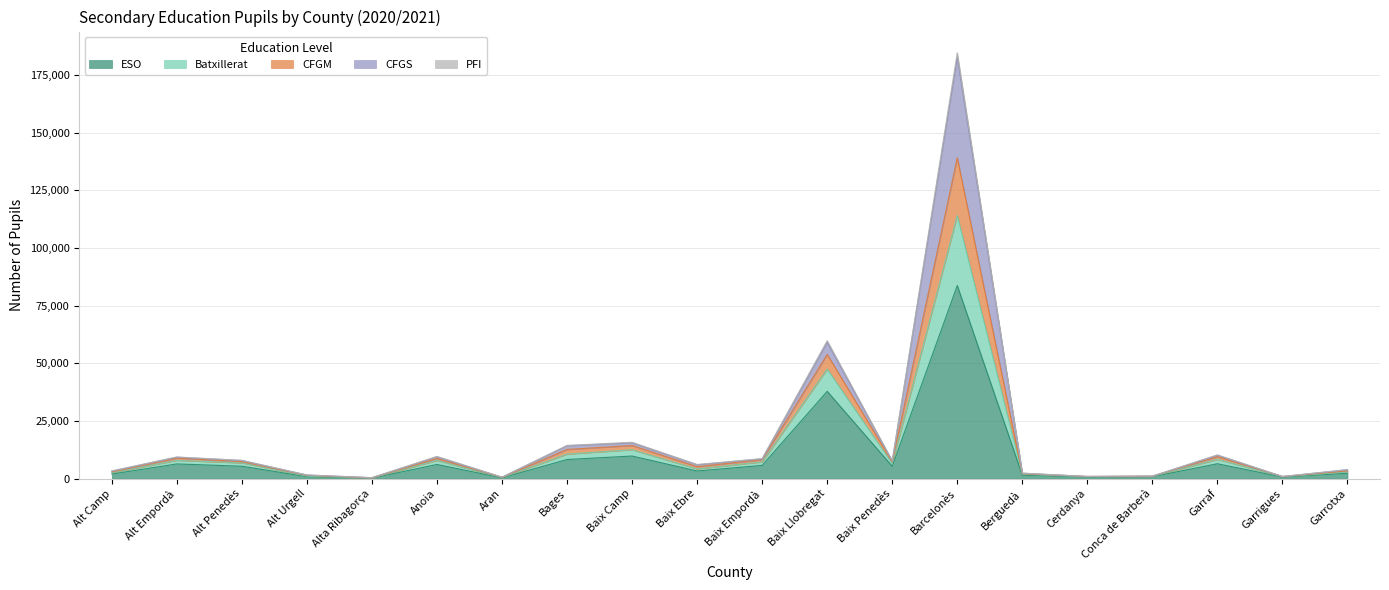

What is the value of the ESO point at the 6th from the left?

6131